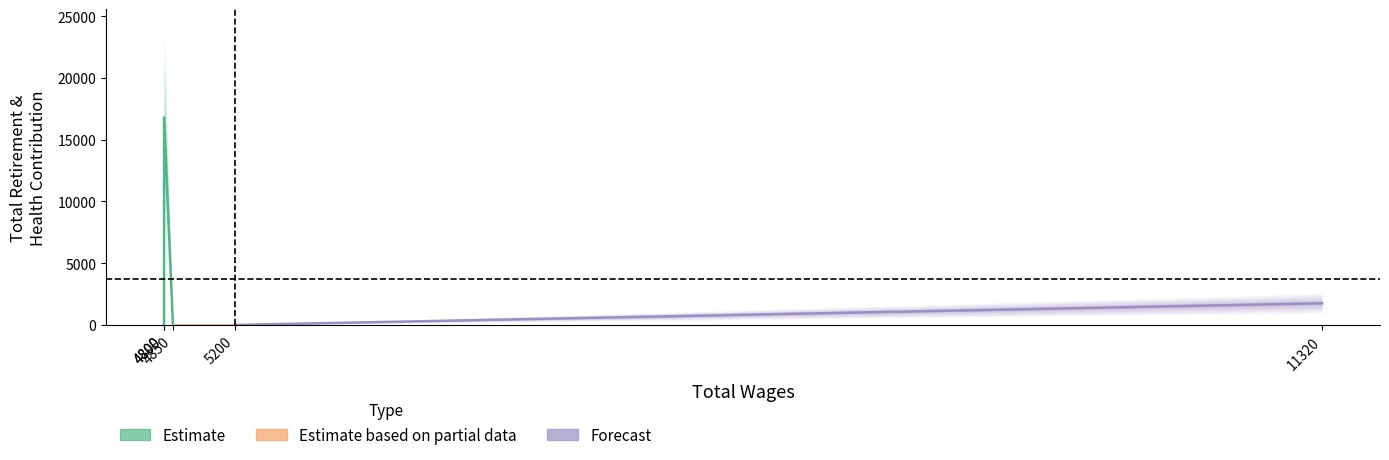

How many data points does each series have?

5